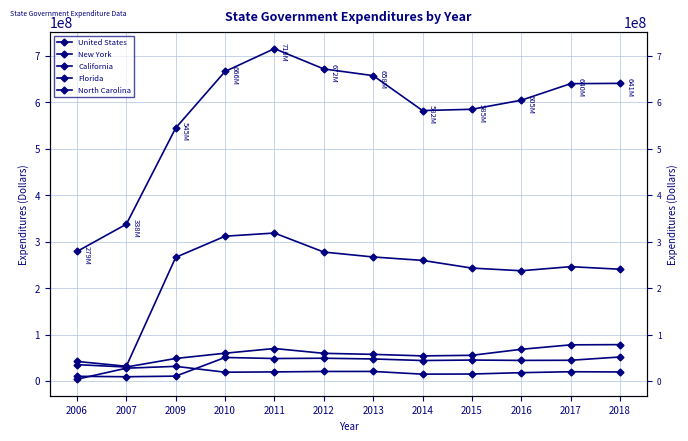

Reading left to right, list all the values displayed in this chart.

United States: 278804902	337554442	544768301	666474213	715619606	671902599	657514410	582262610	585025545	604530902	640187702	640830205
New York: 42047823	31635352	266188075	311702575	318563367	277561513	267002282	259604368	243064412	237318047	246099969	240591998
California: 35104016	29987603	48407683	59744655	69864773	59490293	57262060	53984295	55223244	68155837	77743824	78250013
Florida: 10013516	9073670	10356355	50546200	48327623	48910954	47372831	44017593	45015557	44254939	44546892	51598115
North Carolina: 3789289	27479434	31451251	18843326	19478718	20437242	20501169	14636872	14929283	17853240	19865183	19372111